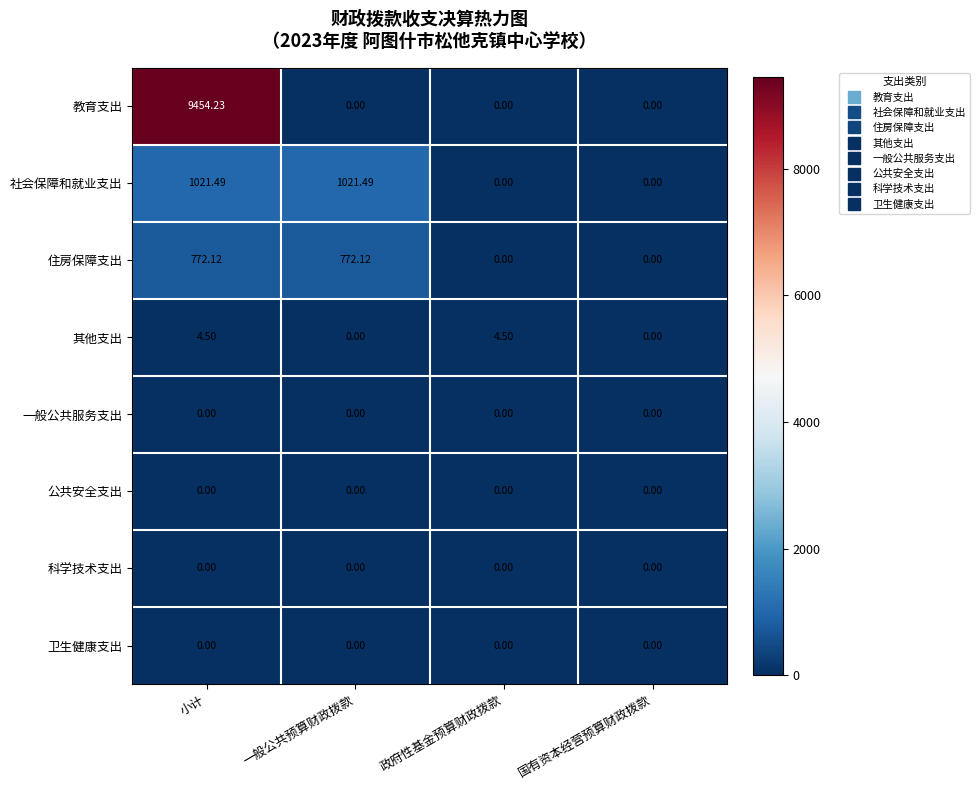

Which category has the highest value across all series?

小计